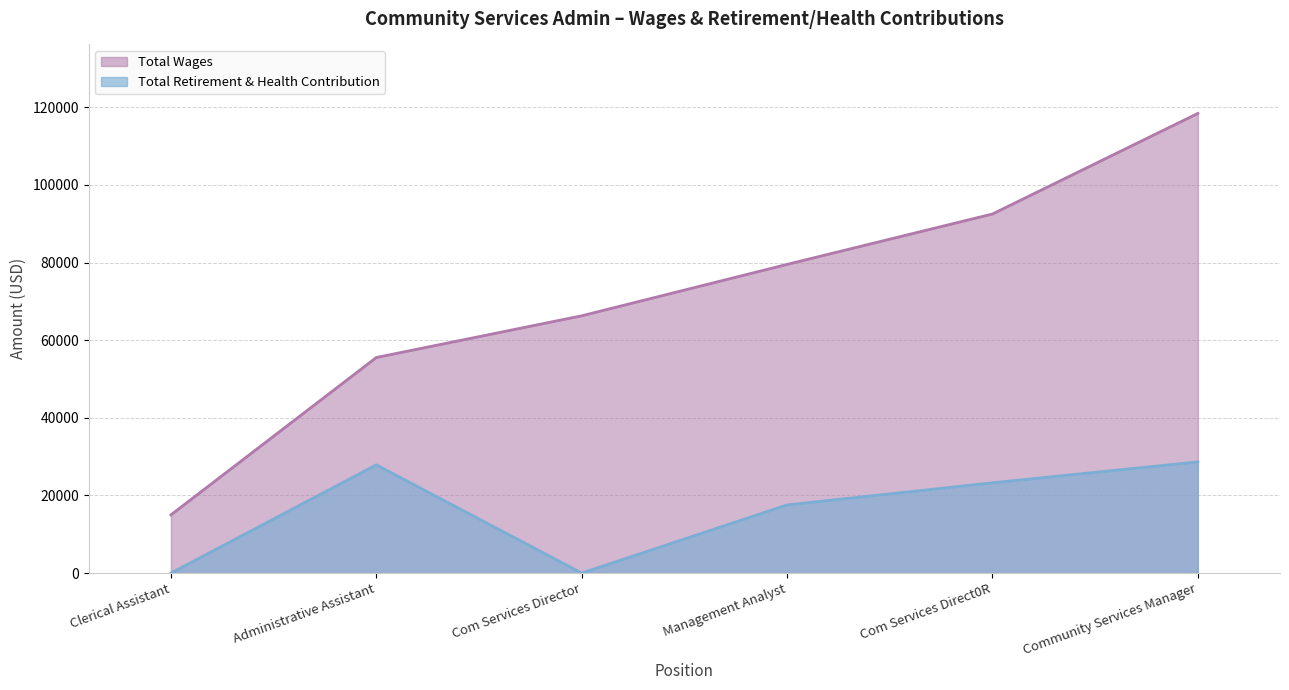

What is the sum of all Total Retirement & Health Contribution values?

97379